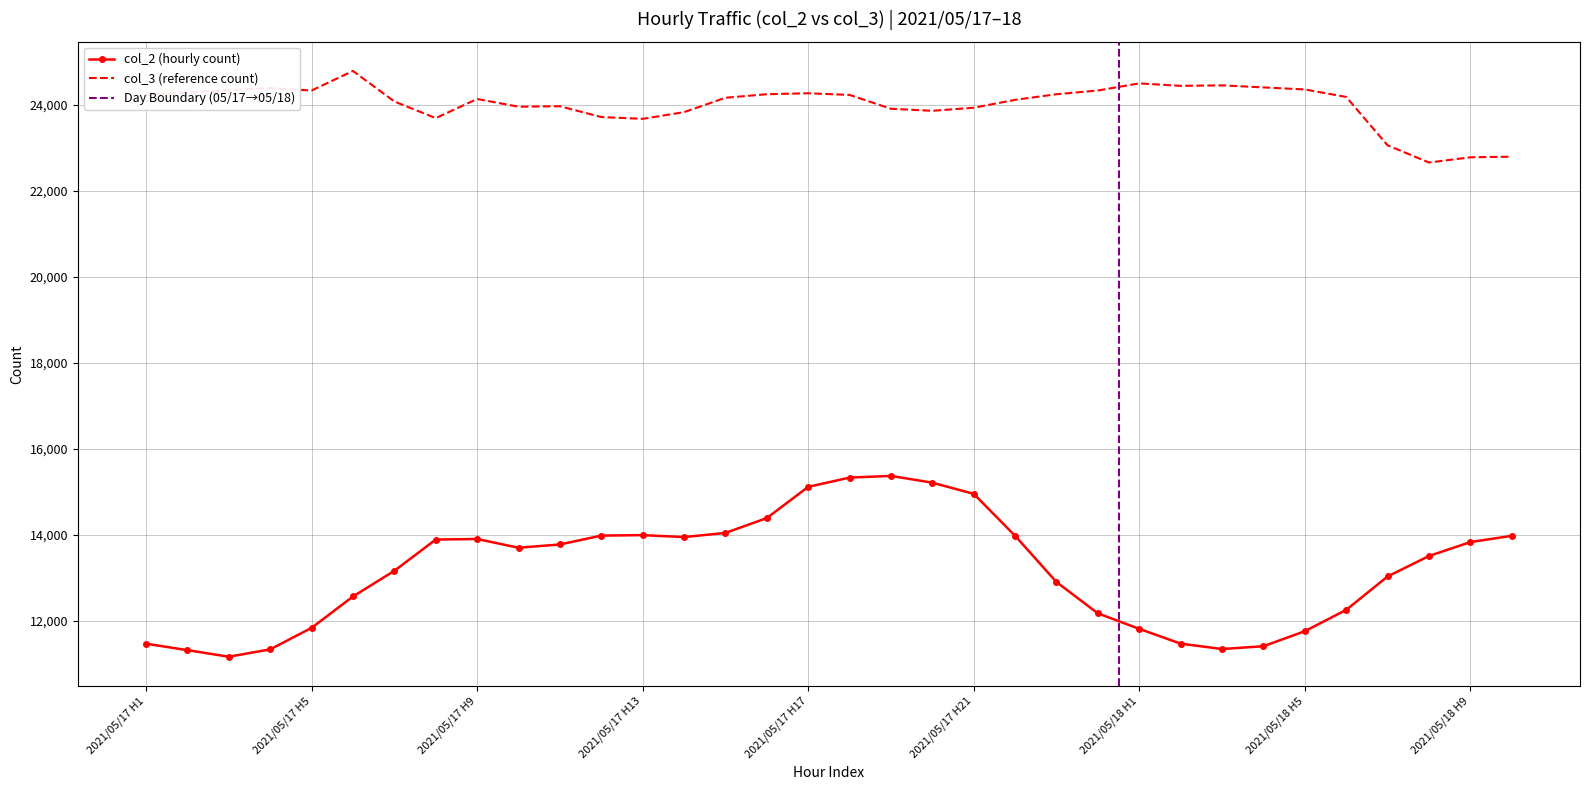

True or false: col_3 (reference count) and col_2 (hourly count) intersect in this chart.

False